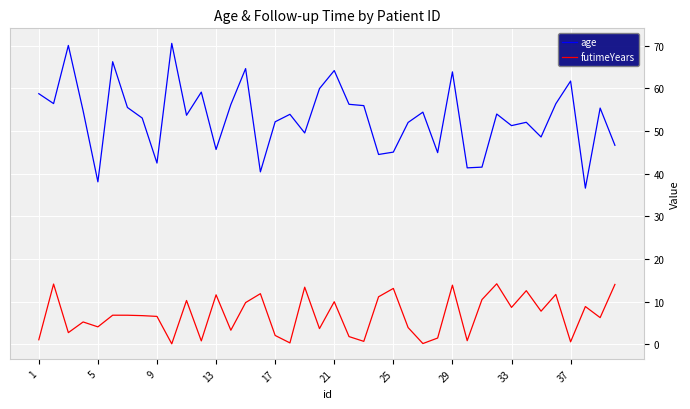

Count the number of categories in the chart.

40